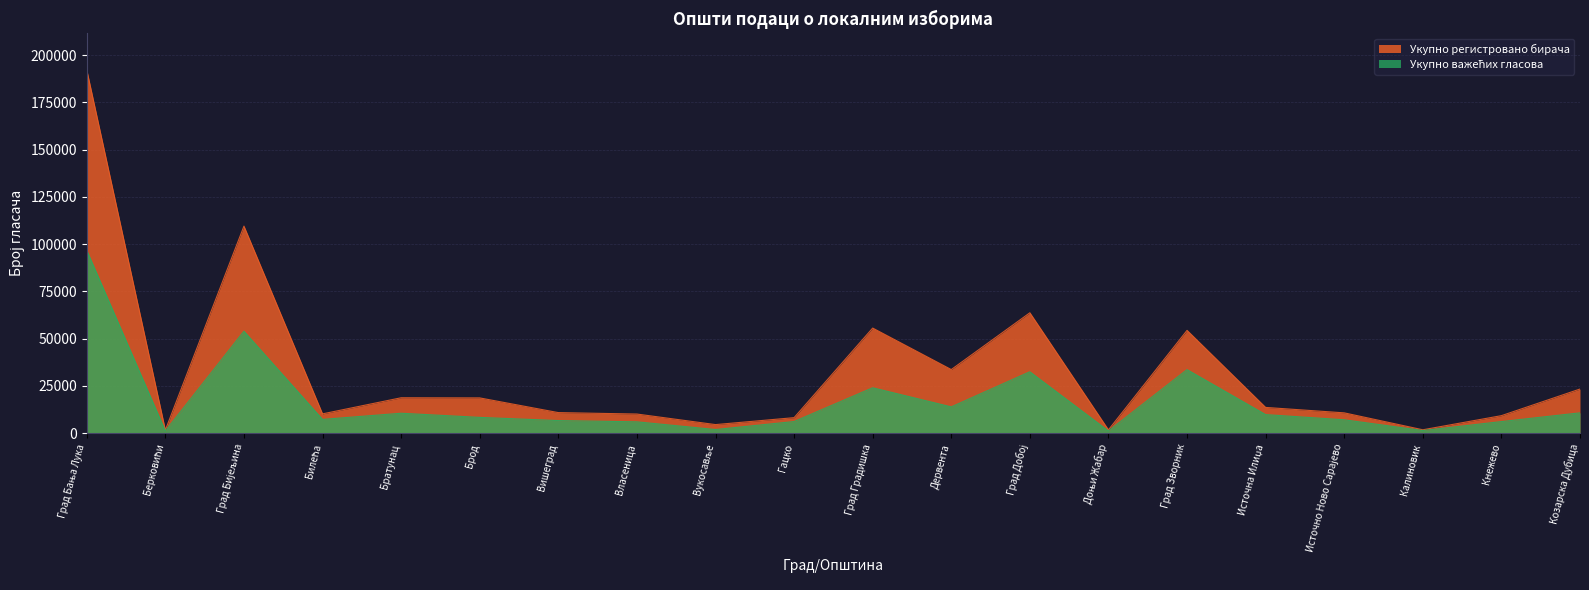

Rank the series at Источна Илиџа from highest to lowest value.

Укупно регистровано бирача, Укупно важећих гласова